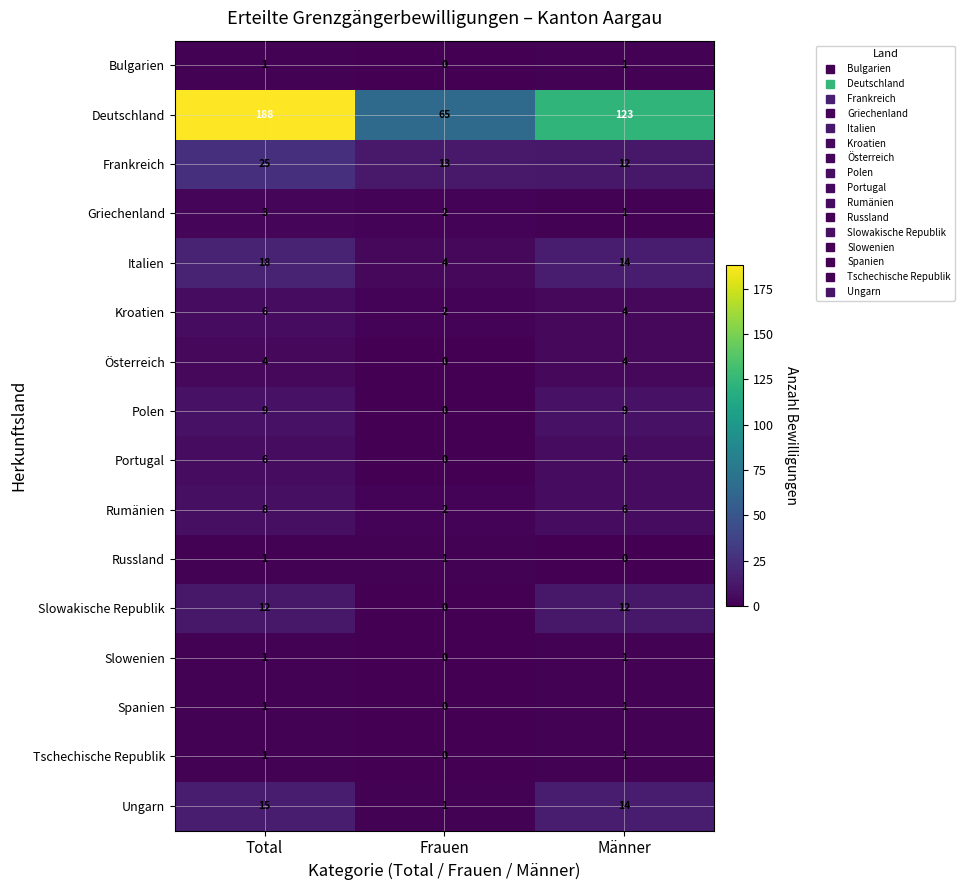

The value of Spanien at Frauen is 0. True or false?

True